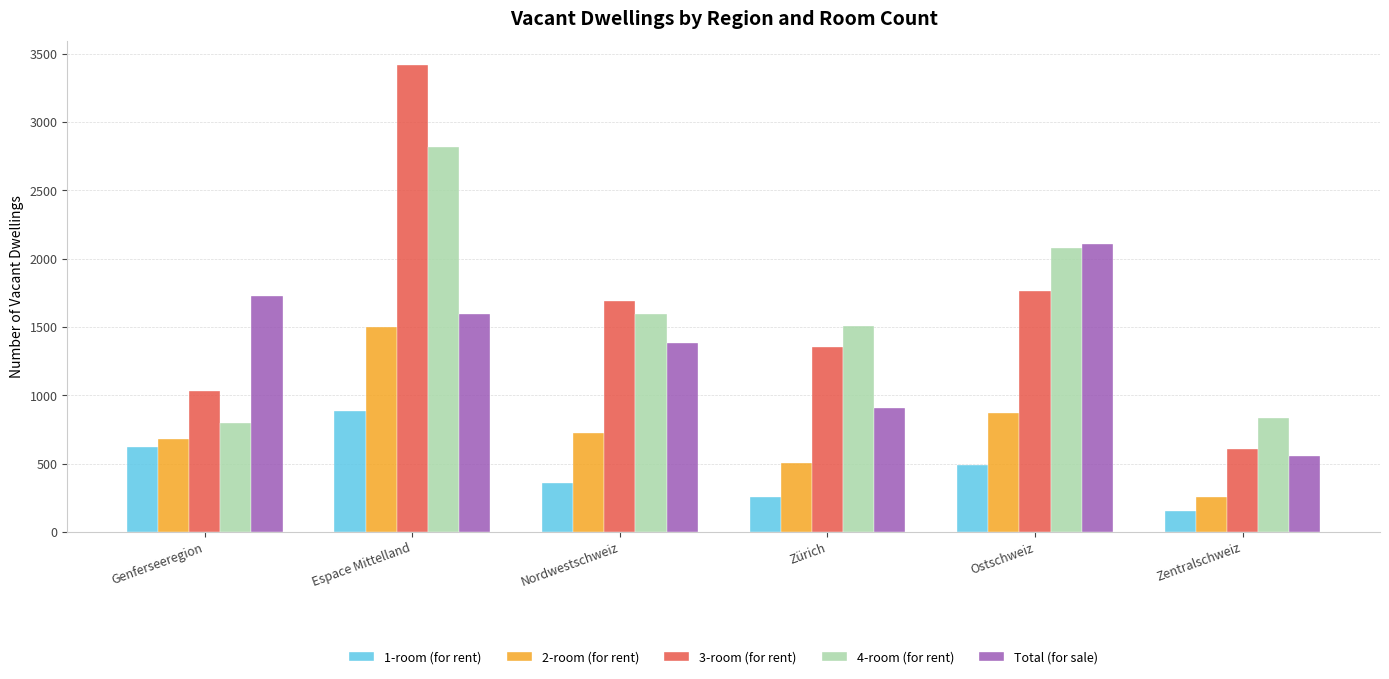

How many bars are there in each group?

5